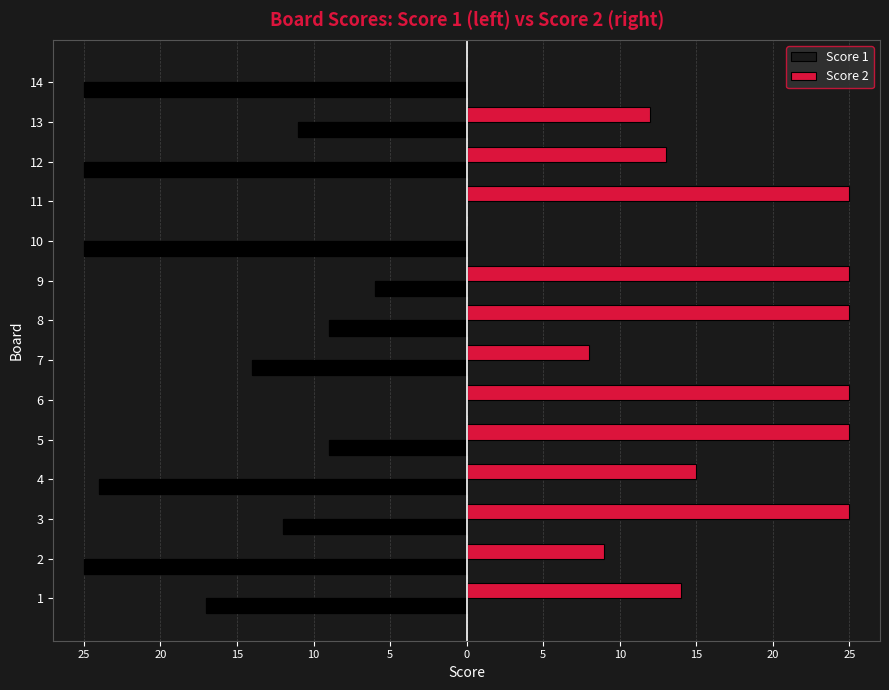

The Score 2 series shows 5 at 2. True or false?

False